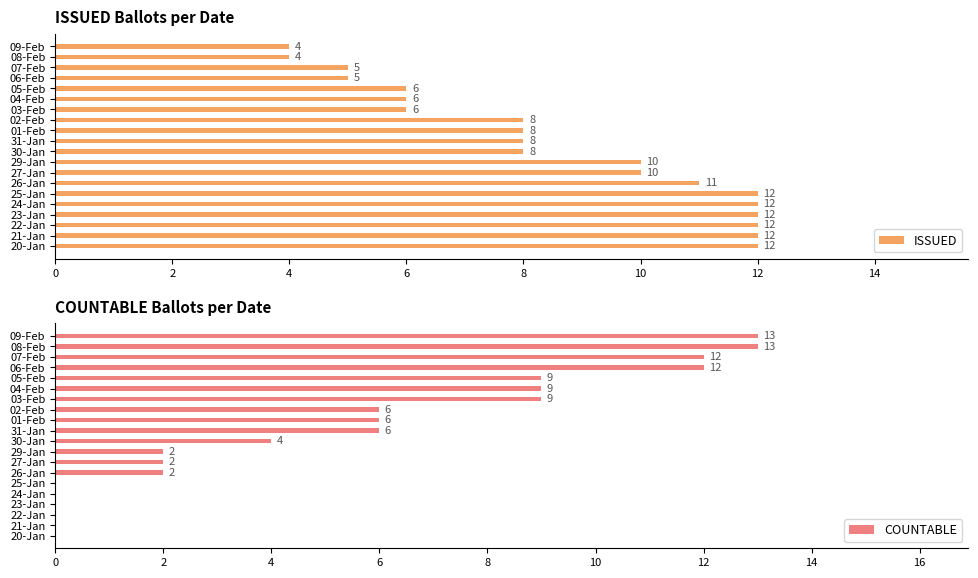

What is the sum of all COUNTABLE values?

105